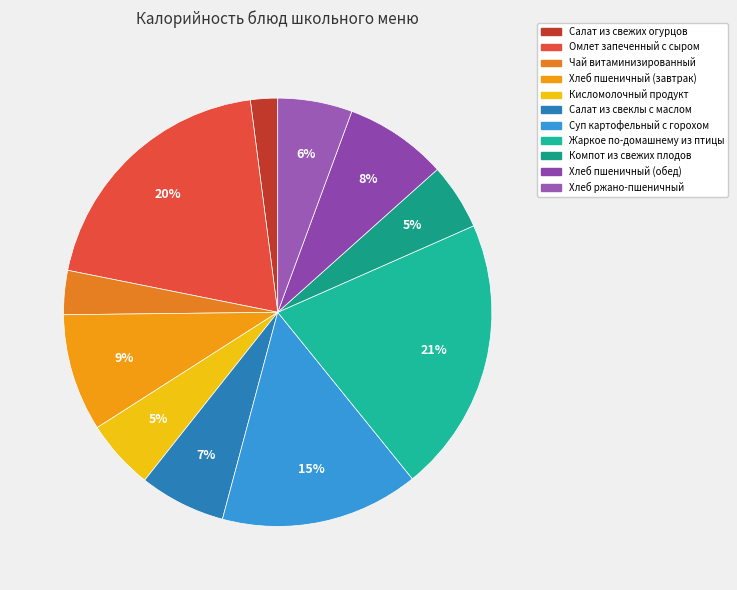

Which has a higher value, Хлеб ржано-пшеничный or Жаркое по-домашнему из птицы?

Жаркое по-домашнему из птицы